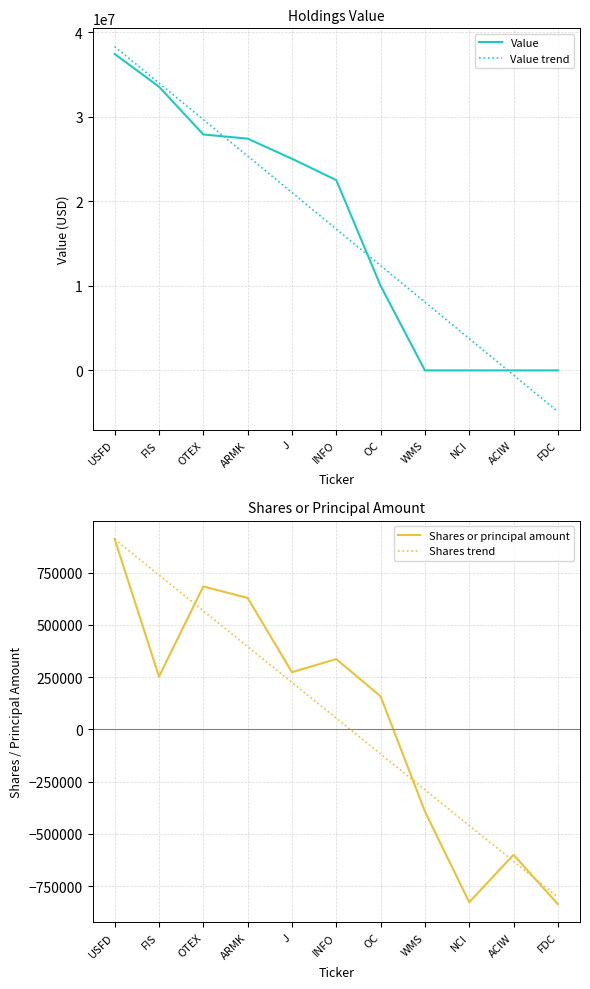

Reading left to right, what are all the values shown in this chart?

Value: USFD=37428000.0	FIS=33555000.0	OTEX=27905000.0	ARMK=27415000.0	J=25036000.0	INFO=22506000.0	OC=10009000.0	WMS=0.0	NCI=0.0	ACIW=0.0	FDC=0.0
Value trend: USFD=38301818.2	FIS=33984254.5	OTEX=29666690.9	ARMK=25349127.3	J=21031563.6	INFO=16714000.0	OC=12396436.4	WMS=8078872.7	NCI=3761309.1	ACIW=-556254.5	FDC=-4873818.2
Shares or principal amount: USFD=910650.0	FIS=252750.0	OTEX=683780.0	ARMK=629080.0	J=273620.0	INFO=336510.0	OC=158364.0	WMS=-392290.0	NCI=-827020.0	ACIW=-600040.0	FDC=-835940.0
Shares trend: USFD=909701.5	FIS=738478.8	OTEX=567256.0	ARMK=396033.2	J=224810.4	INFO=53587.6	OC=-117635.1	WMS=-288857.9	NCI=-460080.7	ACIW=-631303.5	FDC=-802526.3